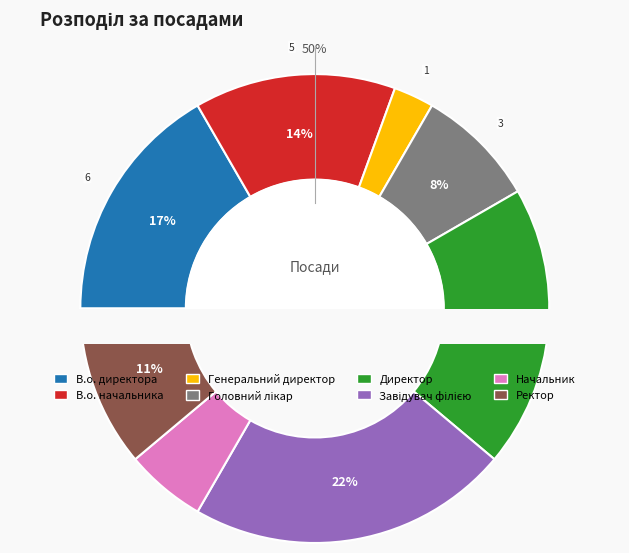

What is the smallest slice in the pie chart?

Генеральний директор